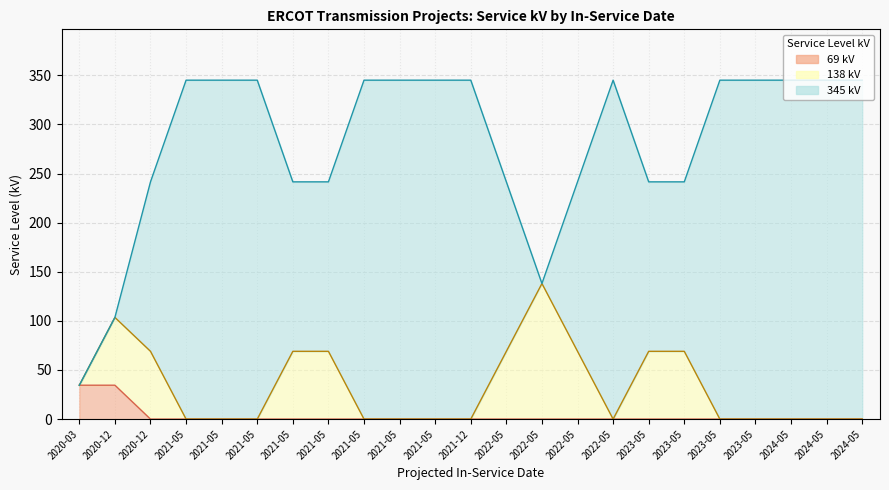

At which category is the sum across all series the highest?

2021-05